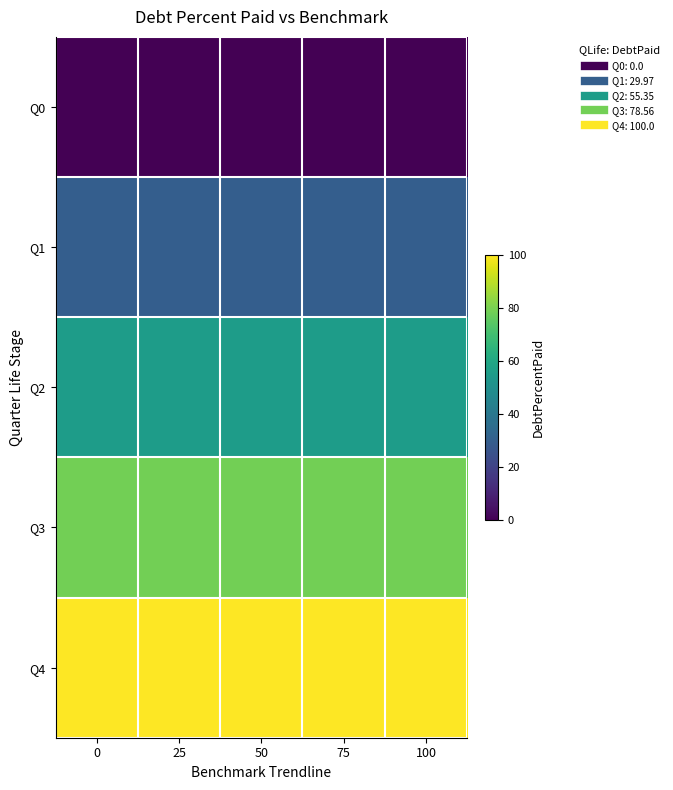

Reading left to right, transcribe all the data shown in this chart.

Q0: 0=0.0	25=0.0	50=0.0	75=0.0	100=0.0
Q1: 0=30.0	25=30.0	50=30.0	75=30.0	100=30.0
Q2: 0=55.4	25=55.4	50=55.4	75=55.4	100=55.4
Q3: 0=78.6	25=78.6	50=78.6	75=78.6	100=78.6
Q4: 0=100.0	25=100.0	50=100.0	75=100.0	100=100.0